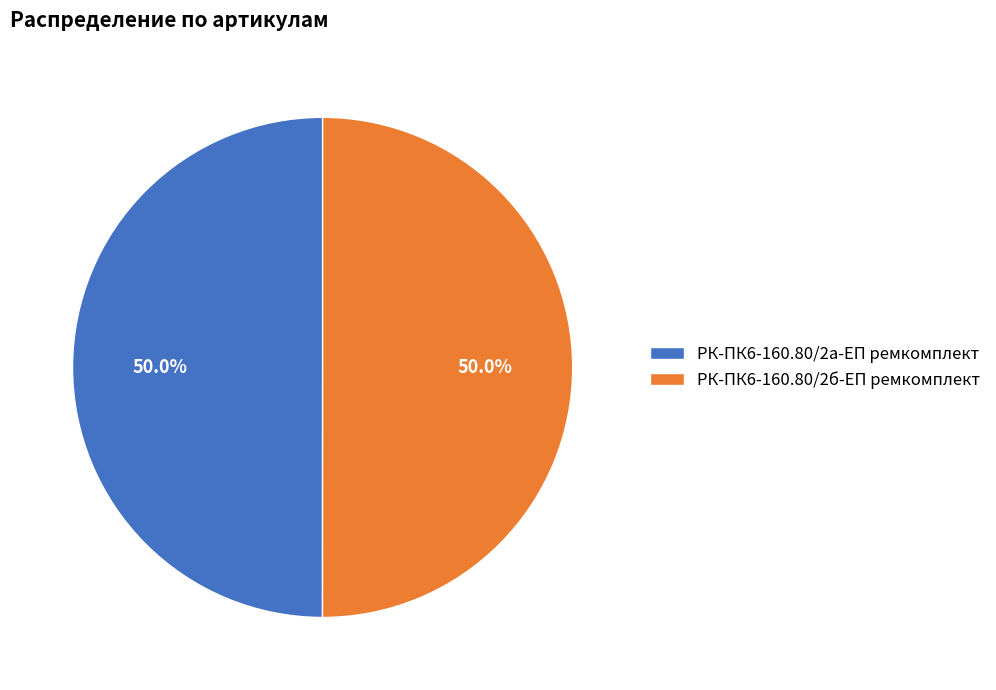

What is the ratio of the value at РК-ПК6-160.80/2б-ЕП ремкомплект to the value at РК-ПК6-160.80/2а-ЕП ремкомплект?

1.0